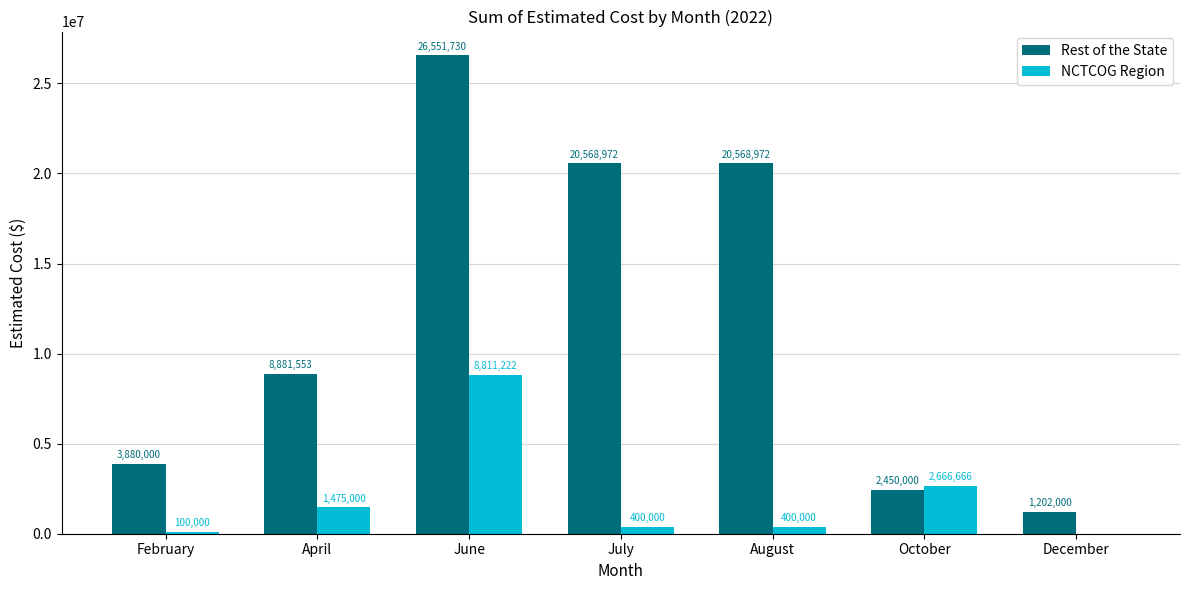

At which label does Rest of the State reach its peak?

June